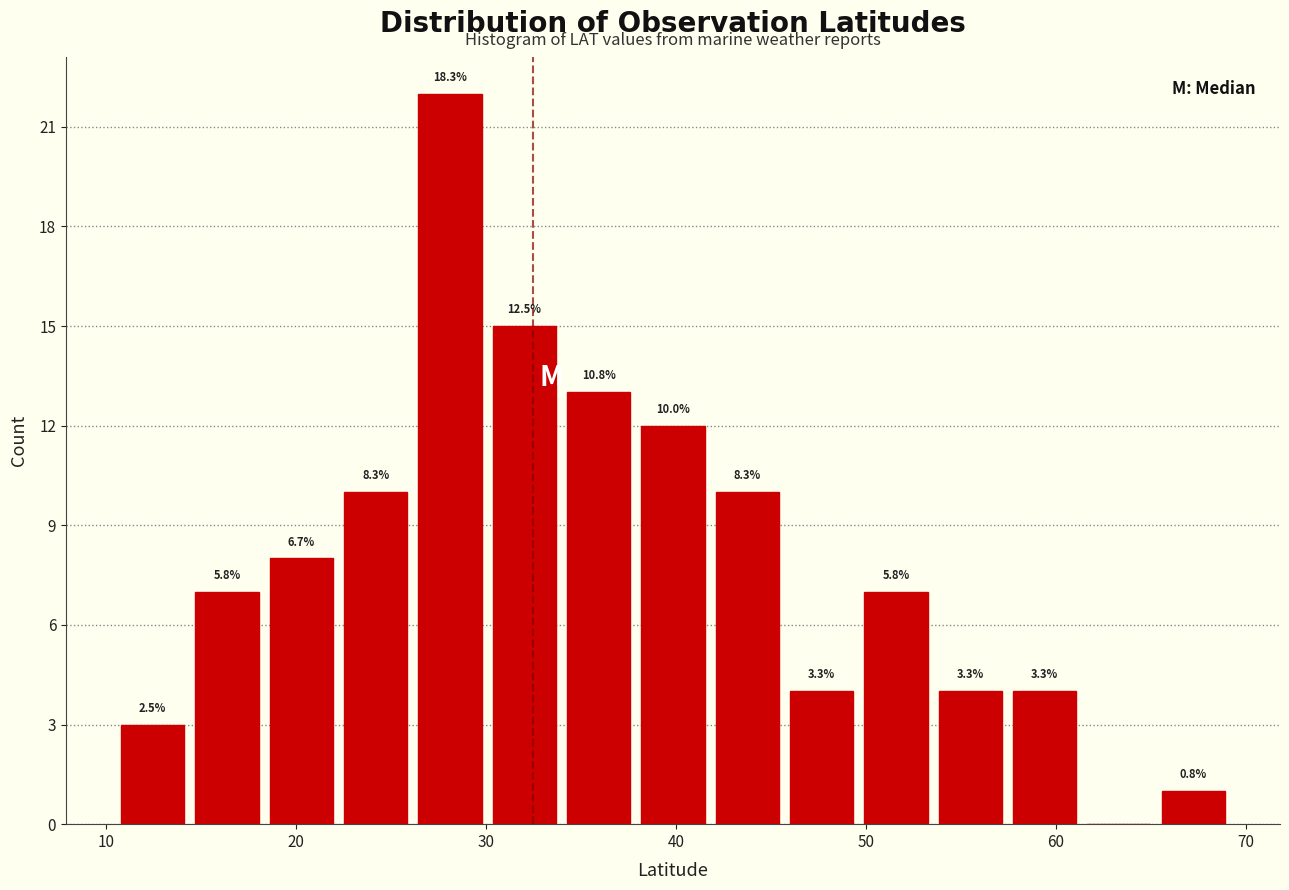

Read against the x-axis, roughly where is the centre of the tallest bar?

28